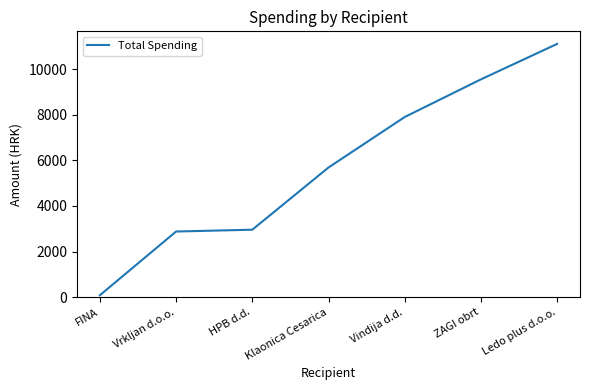

Is it true that the value at Ledo plus d.o.o. is 2236.5?

False